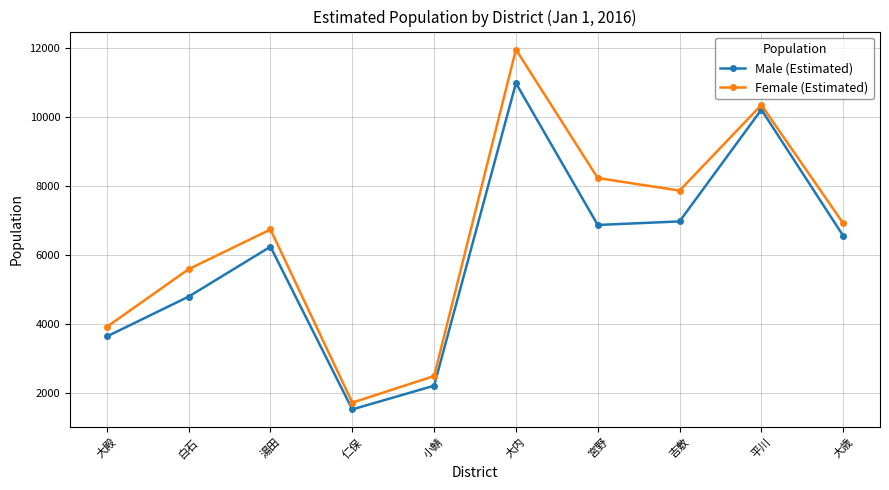

In Female (Estimated), how many points are lower than both neighbors (excluding endpoints)?

2